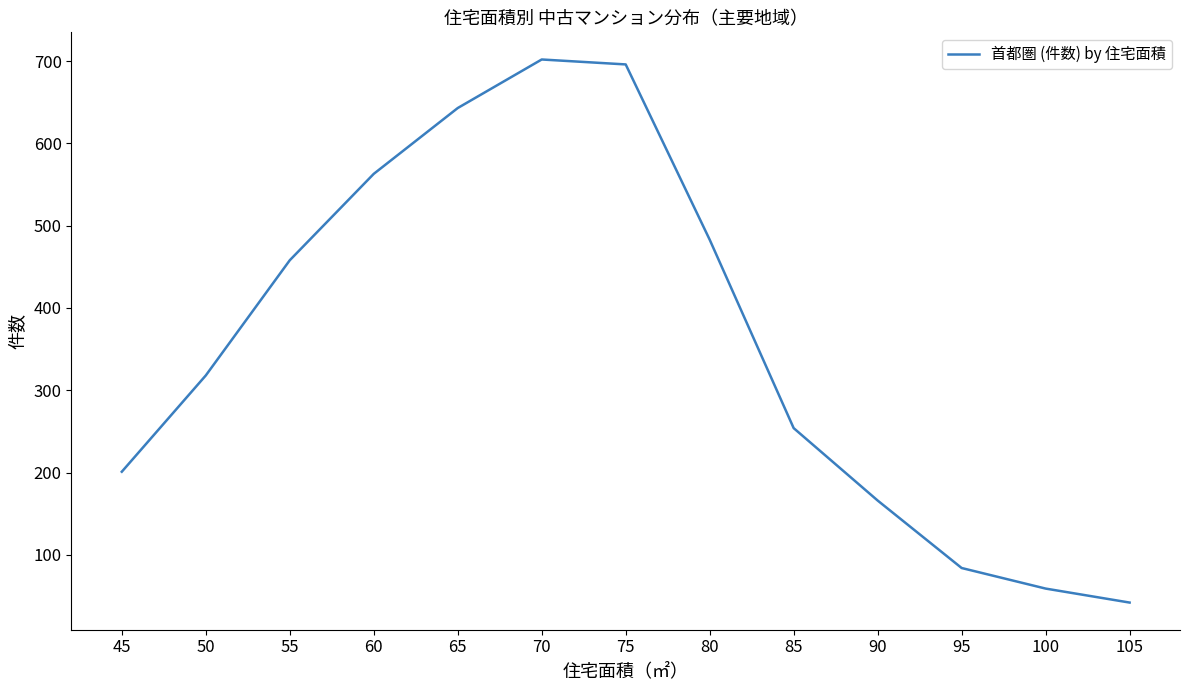

Is this an area chart (filled region under the line)?

No